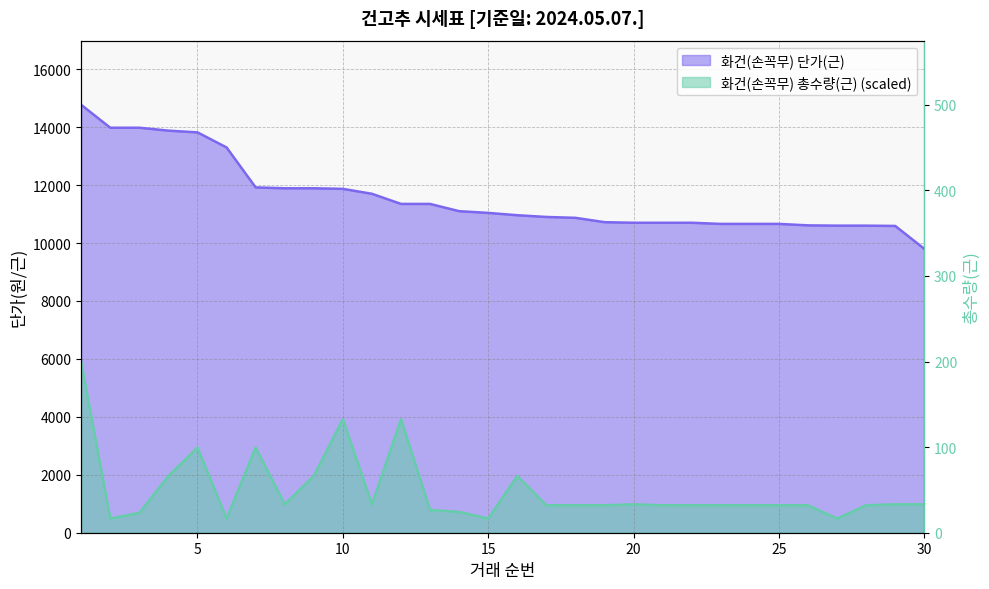

How many lines are shown in the chart?

2